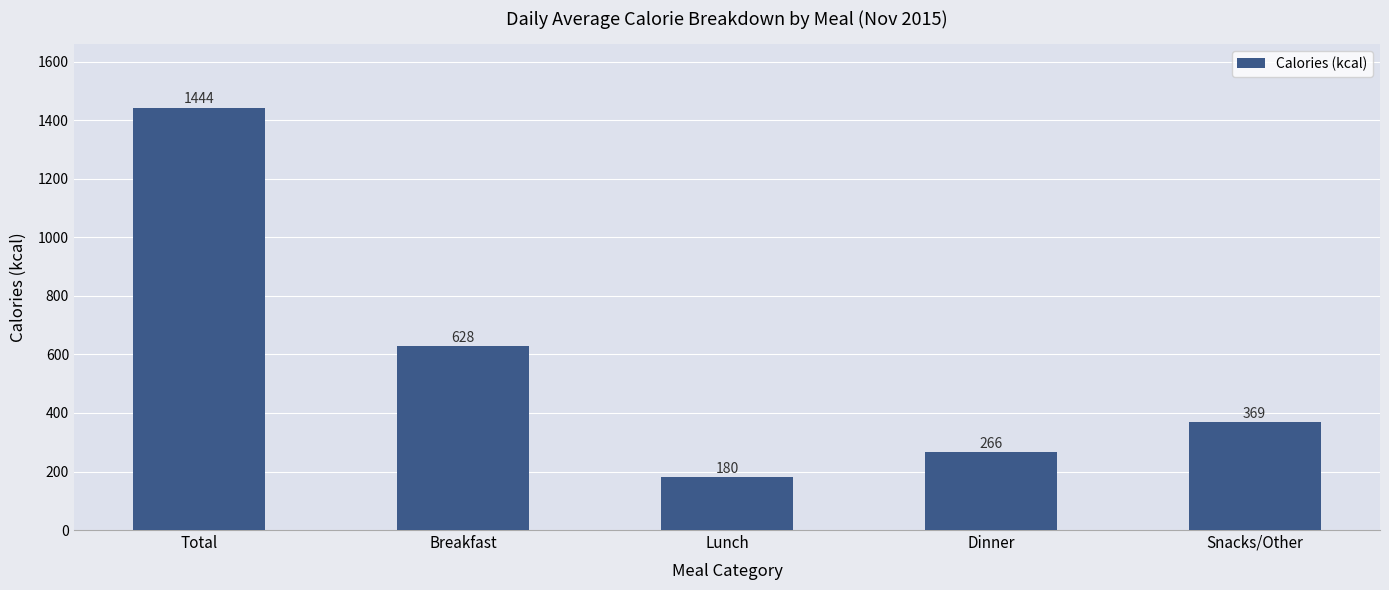

How many categories are shown in the chart?

5